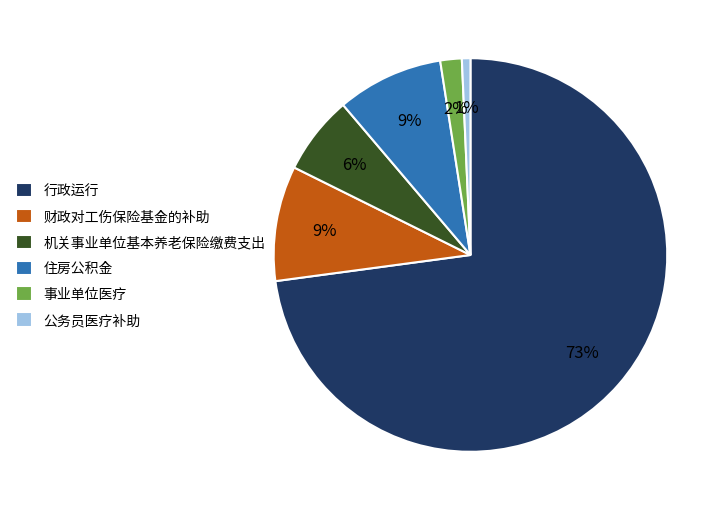

To the nearest percent, what percentage of the pie is 机关事业单位基本养老保险缴费支出?

6%